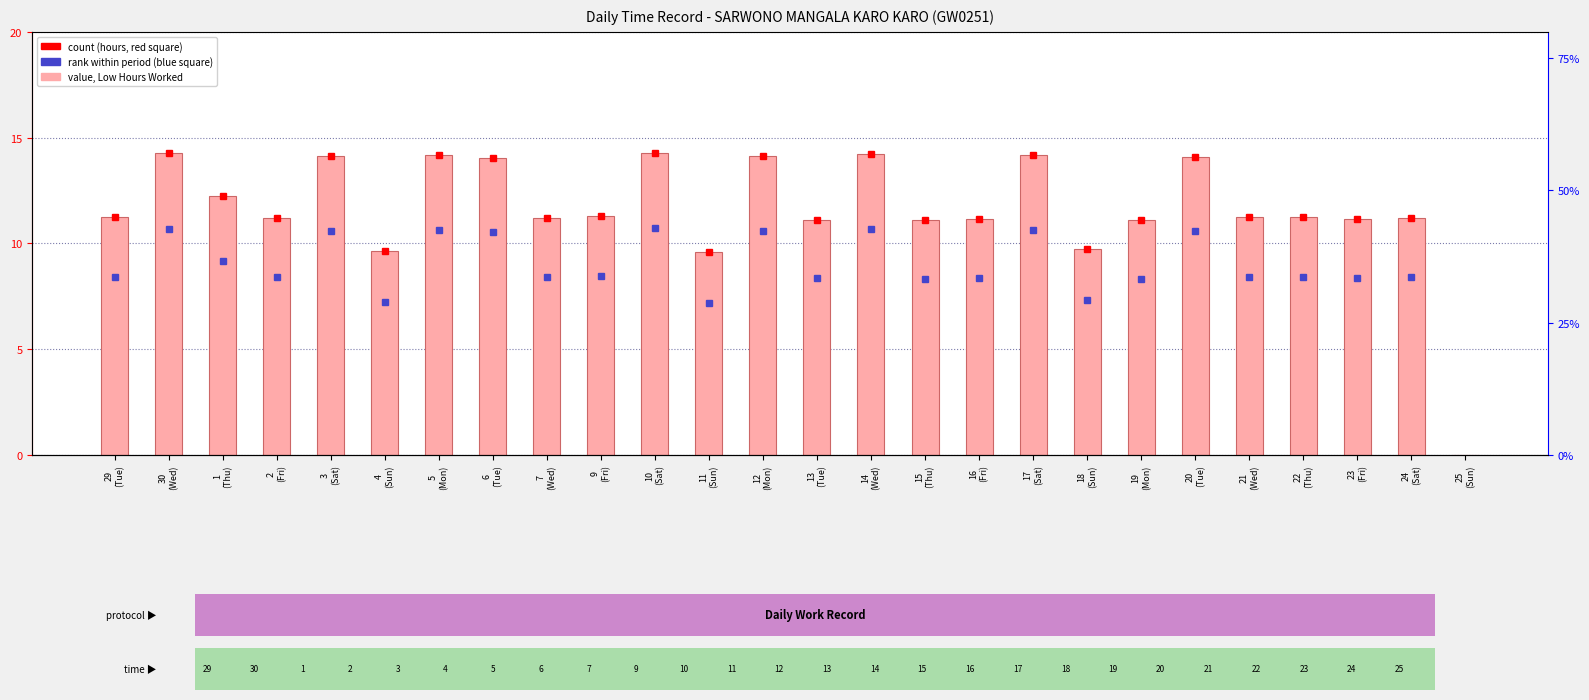

What is the difference between the values at 10
(Sat) and 18
(Sun)?

4.5